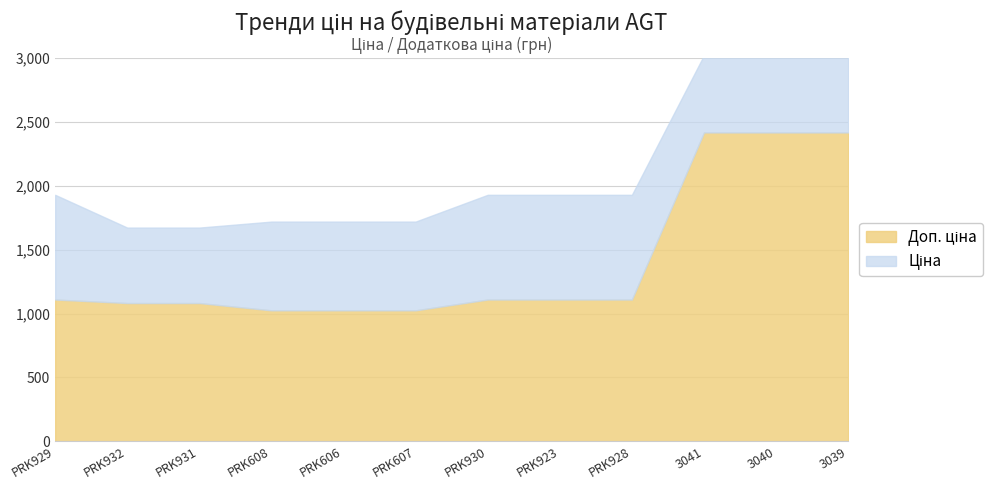

What is the total value across all series at PRK932?

1671.6